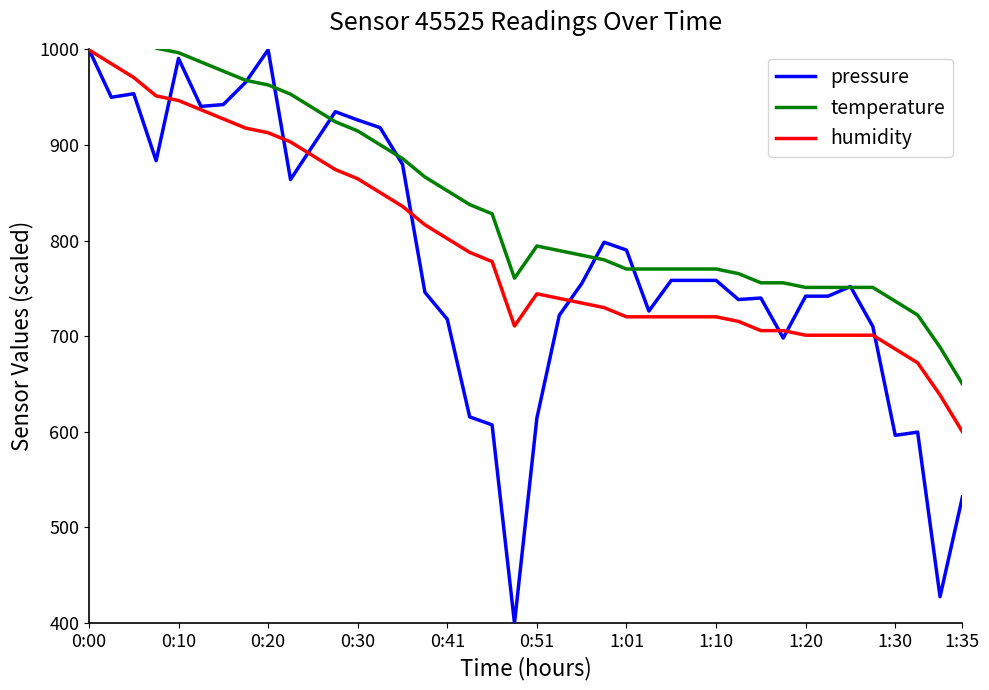

Is it true that pressure equals 1000.0 at 0:00?

True